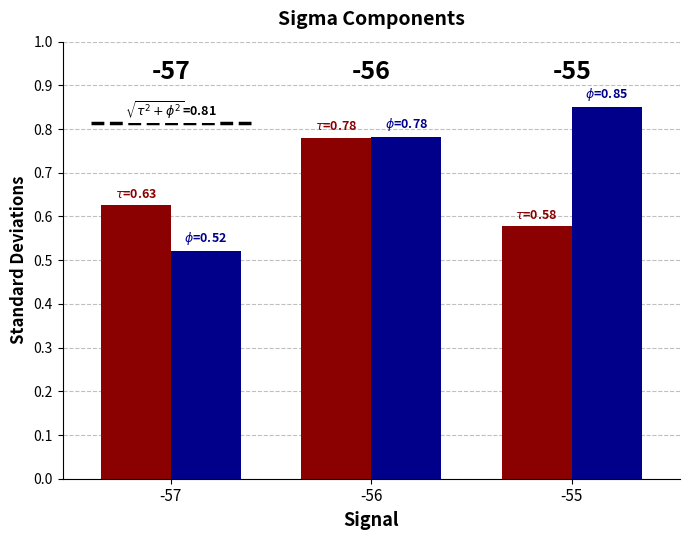

What is the difference between the $\phi$ values at -56 and -55?

0.1